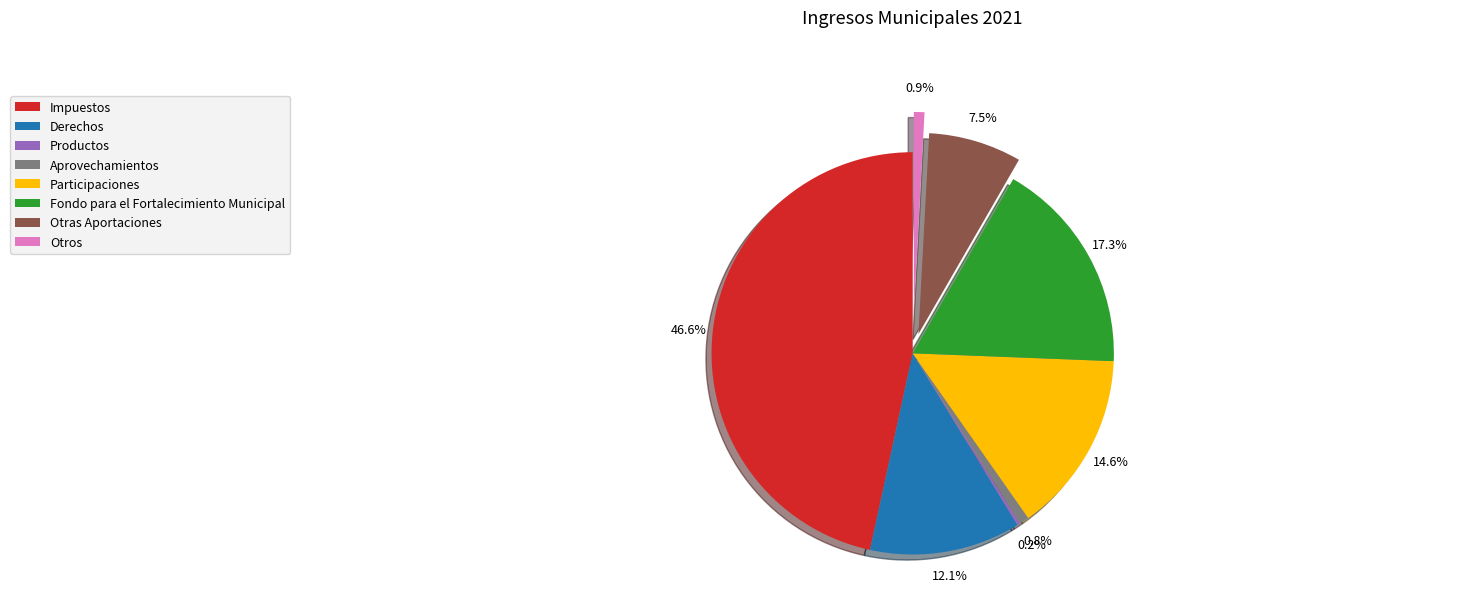

Does Otras Aportaciones represent more than half of the total?

No